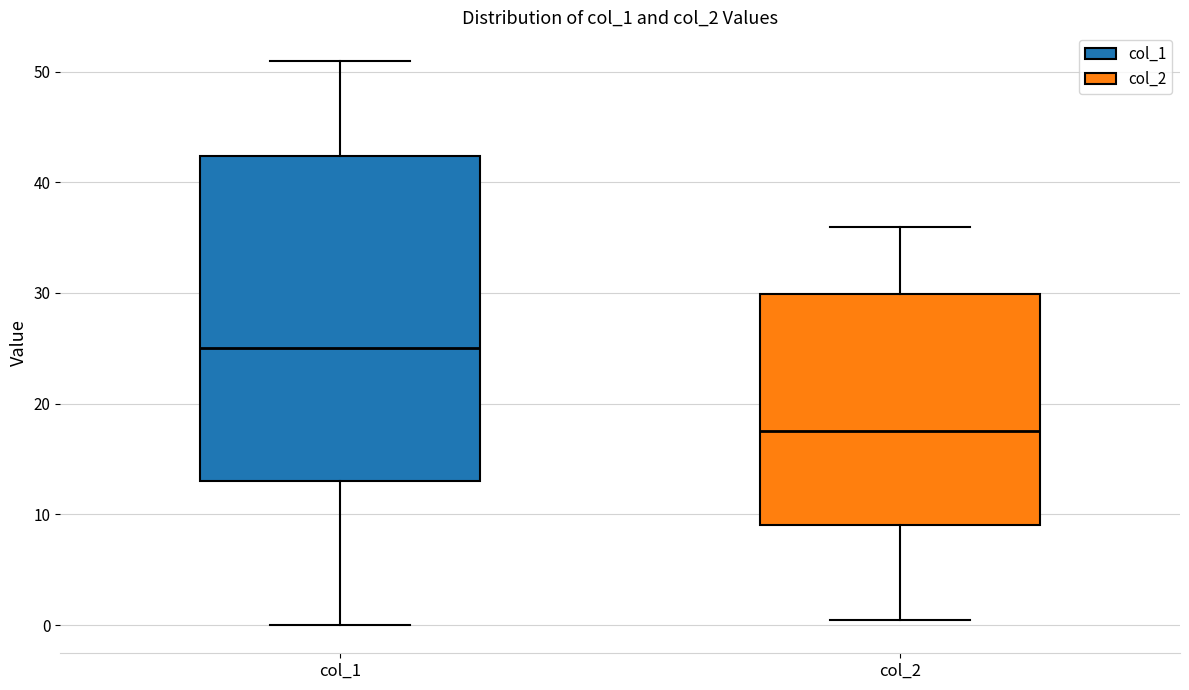

Which box's median line is the lowest?

col_2